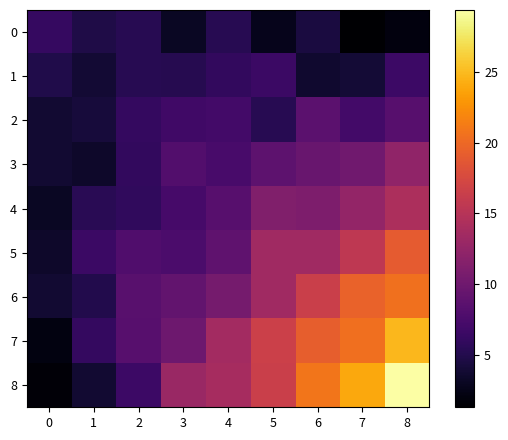

Which series changed the most between 6 and 7?

row_8